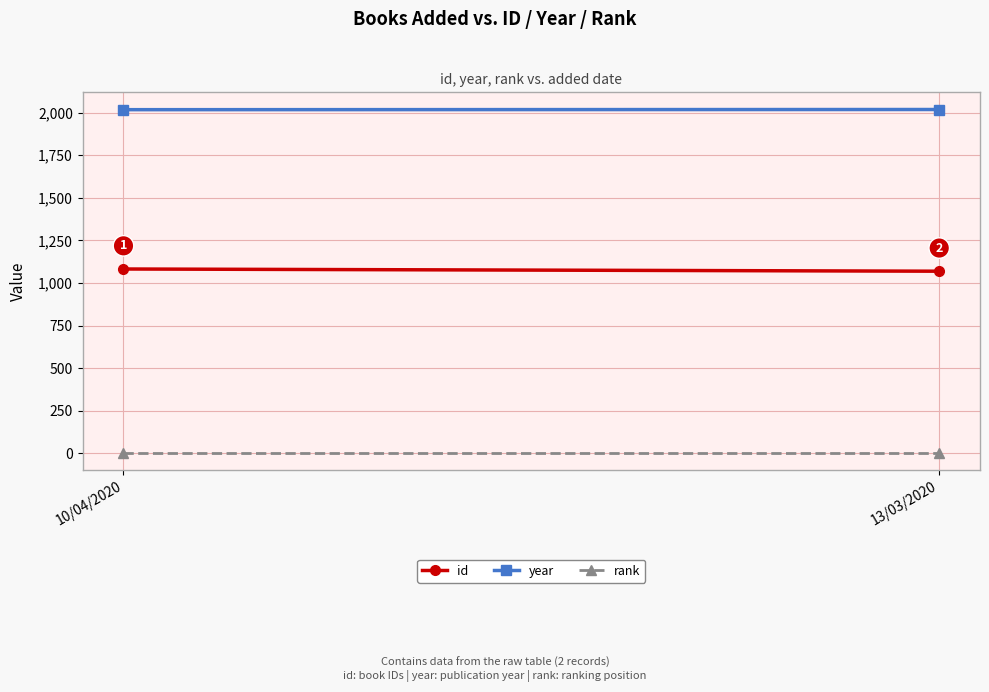

At 13/03/2020, list the series in order from largest to smallest.

year, id, rank